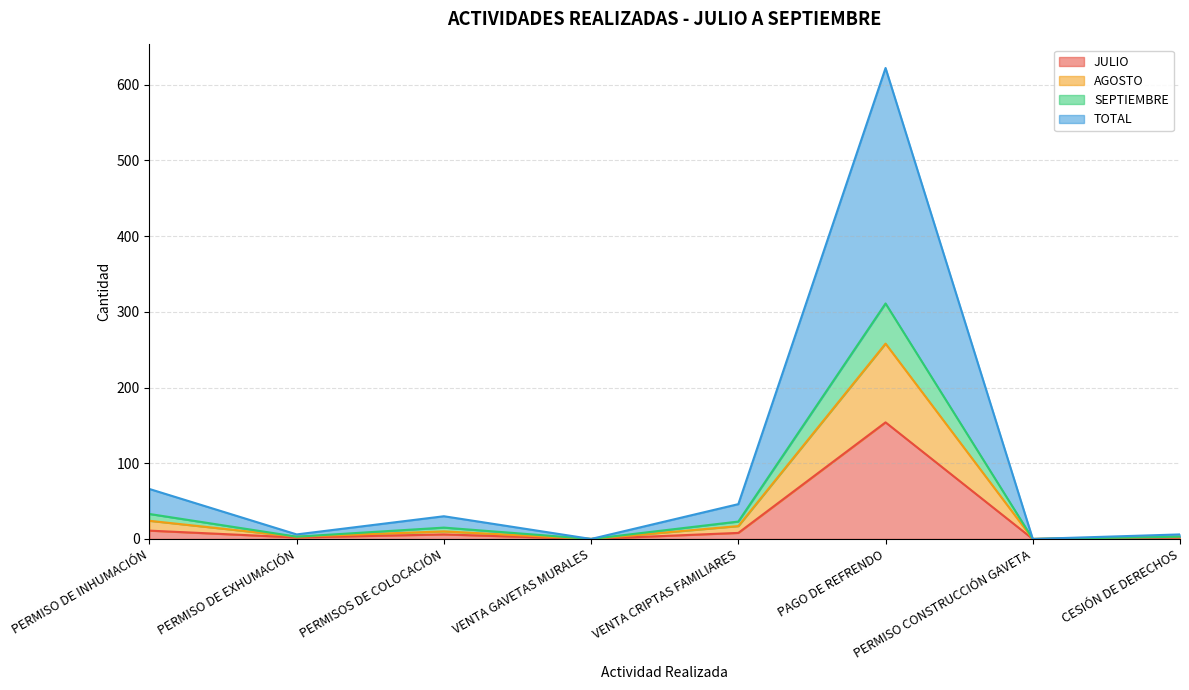

How many lines are shown in the chart?

4